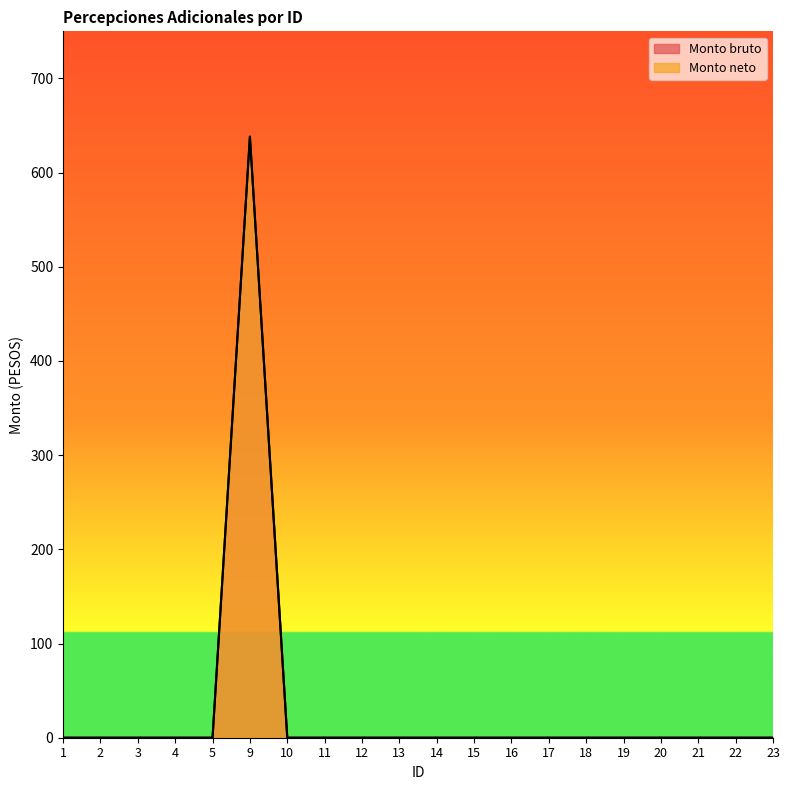

True or false: Monto neto and Monto bruto cross at least once.

False